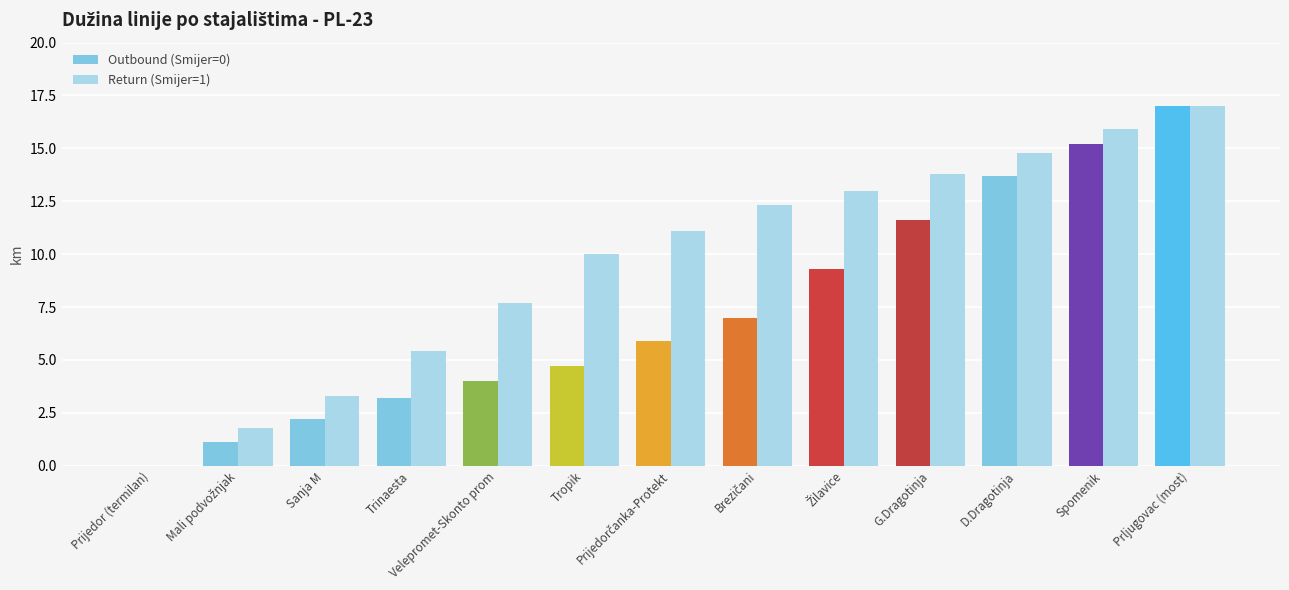

Which series changed the most between Velepromet-Skonto prom and Tropik?

Return (Smijer=1)